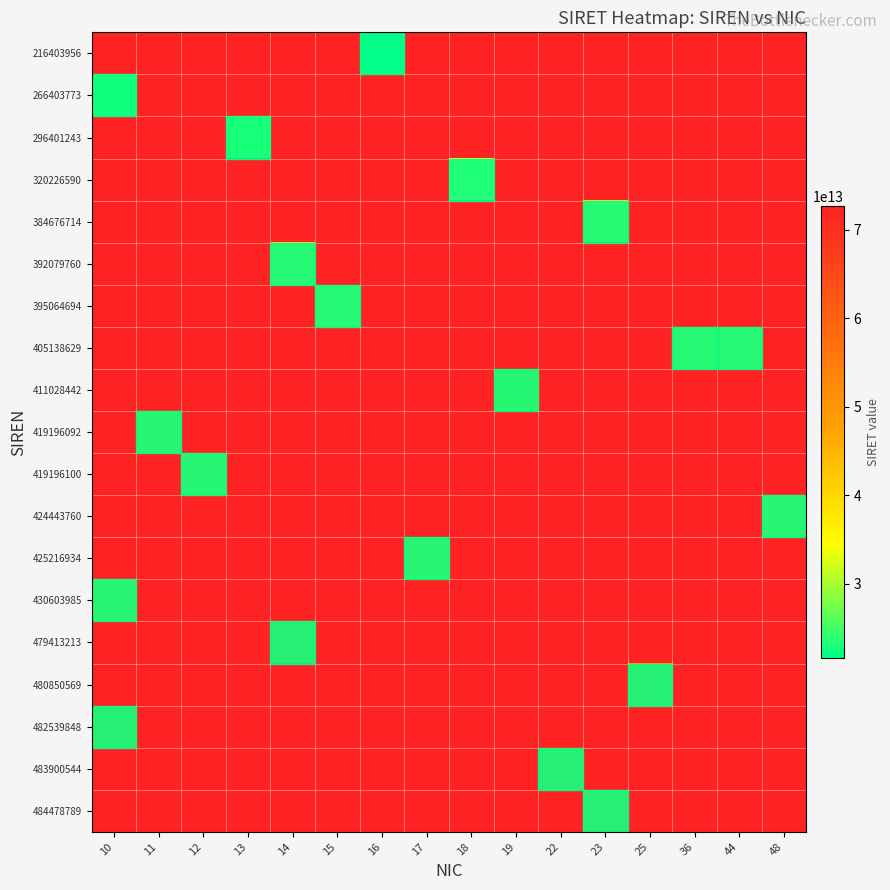

What is the total value across all series at 11?

1350012339500632.0